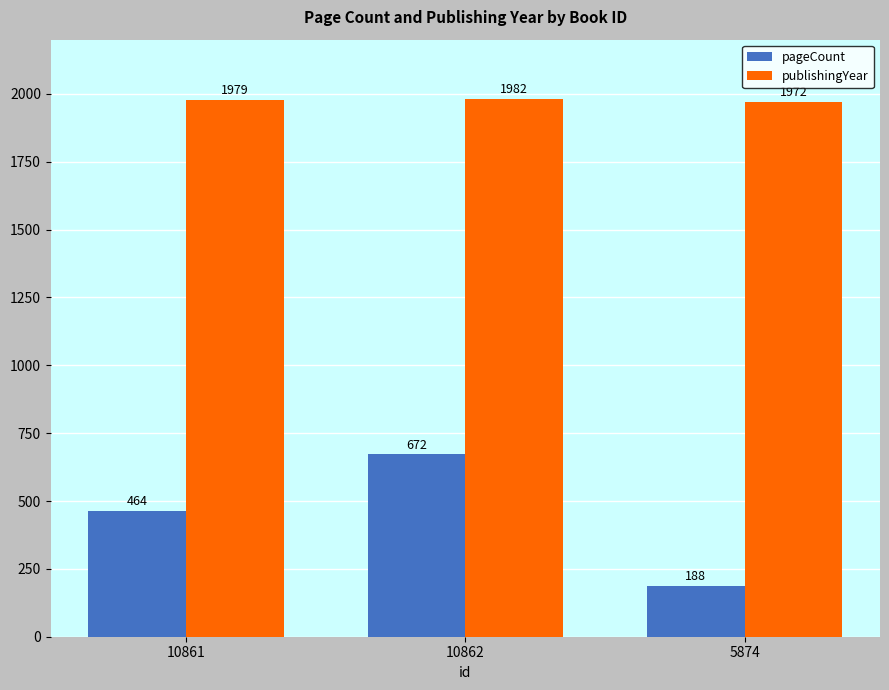

What is the sum of the pageCount values at 10862 and 5874?

860